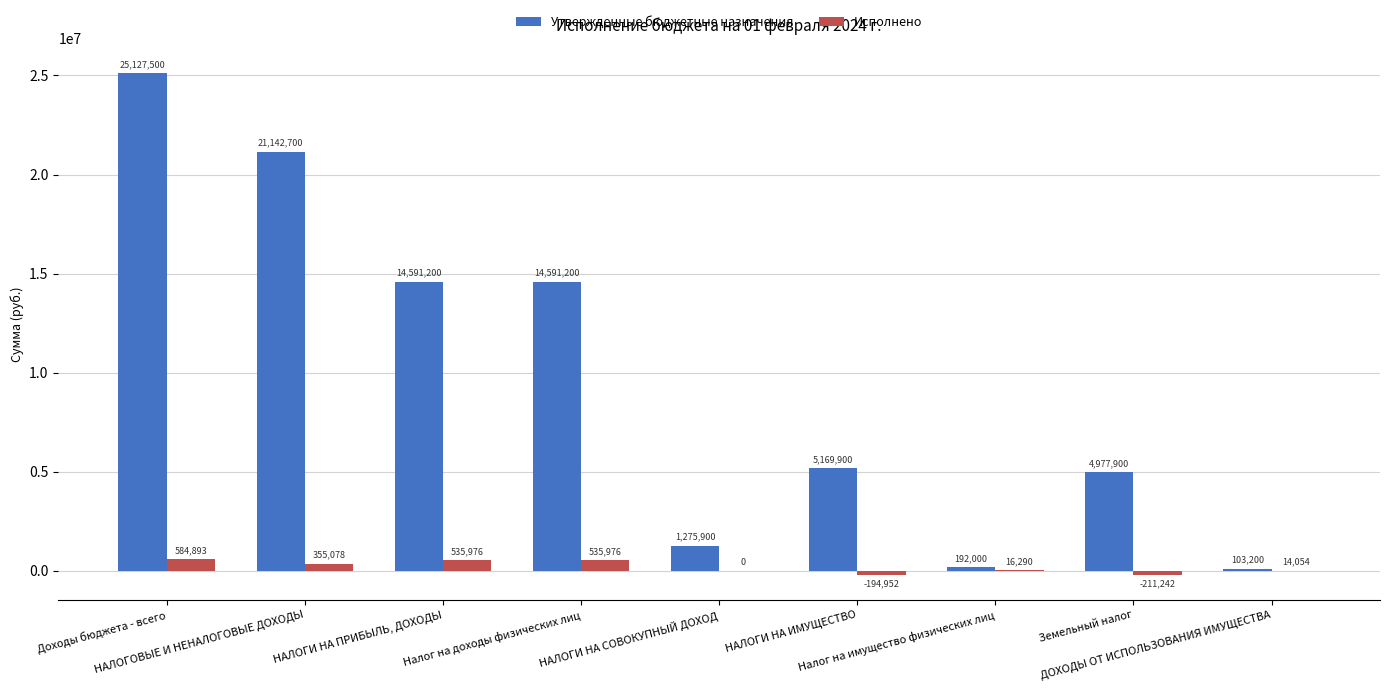

What is the maximum value for Утвержденные бюджетные назначения?

25127500.0